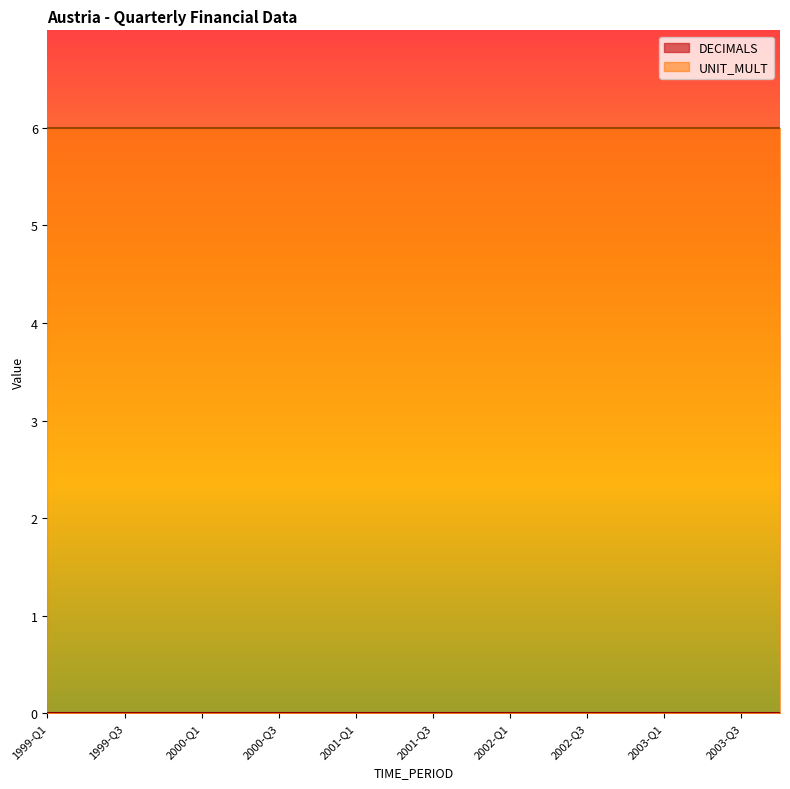

Does the chart display data point markers on the line(s)?

No